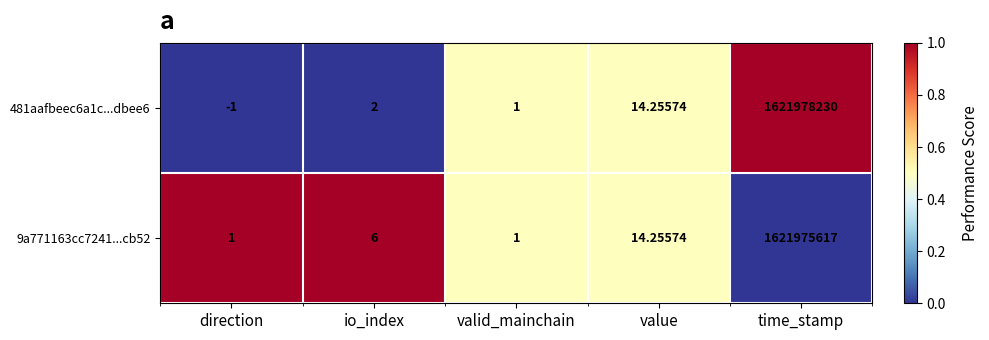

Which series has the largest total across all categories?

481aafbeec6a1c...dbee6